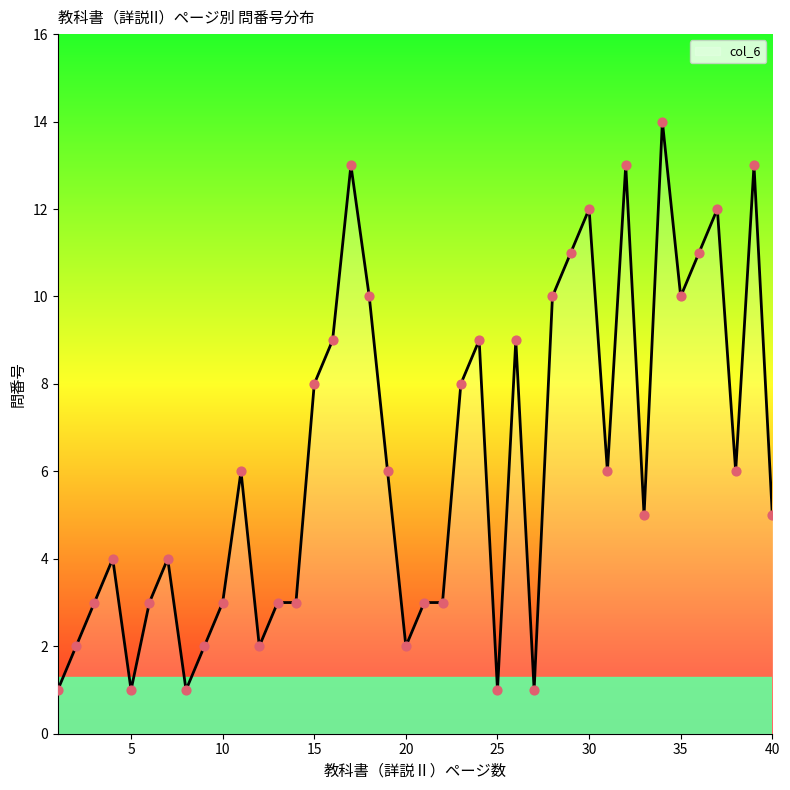

What is the maximum value shown in the chart?

14